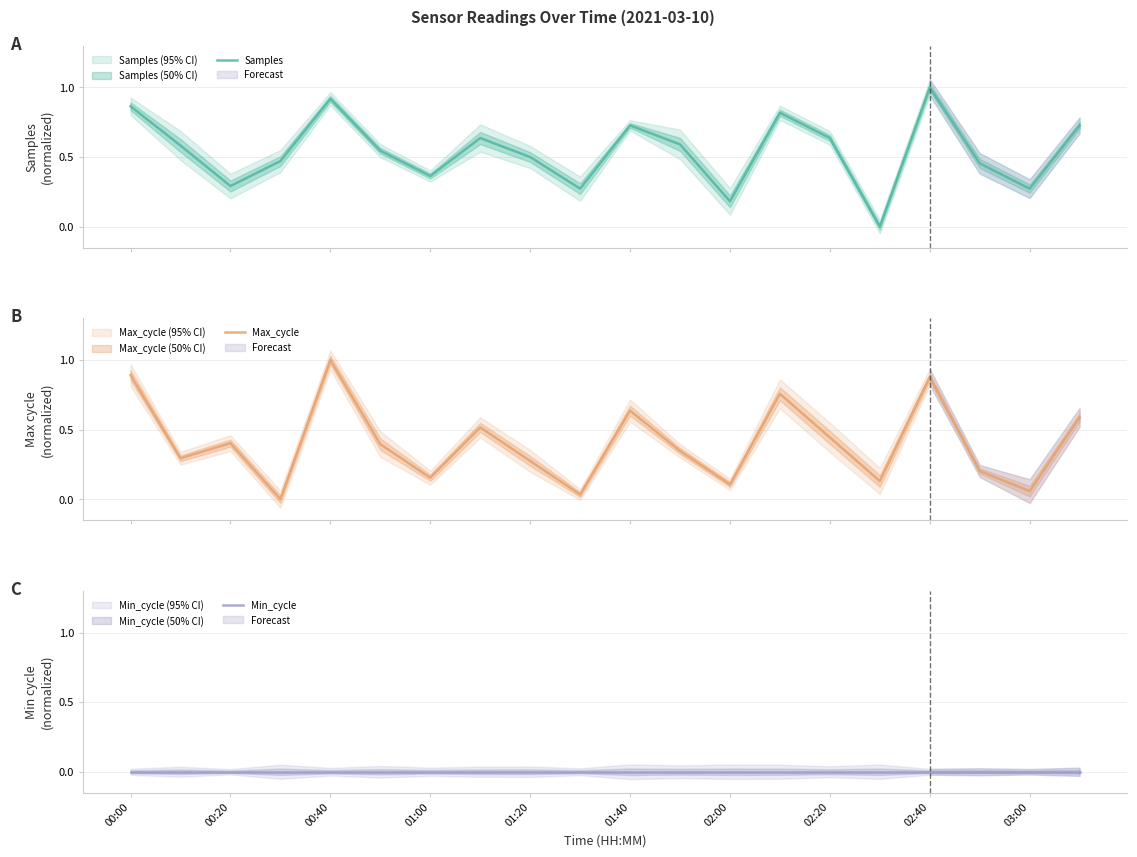

At 01:00, list the series in order from smallest to largest.

Min_cycle, Max_cycle, Samples